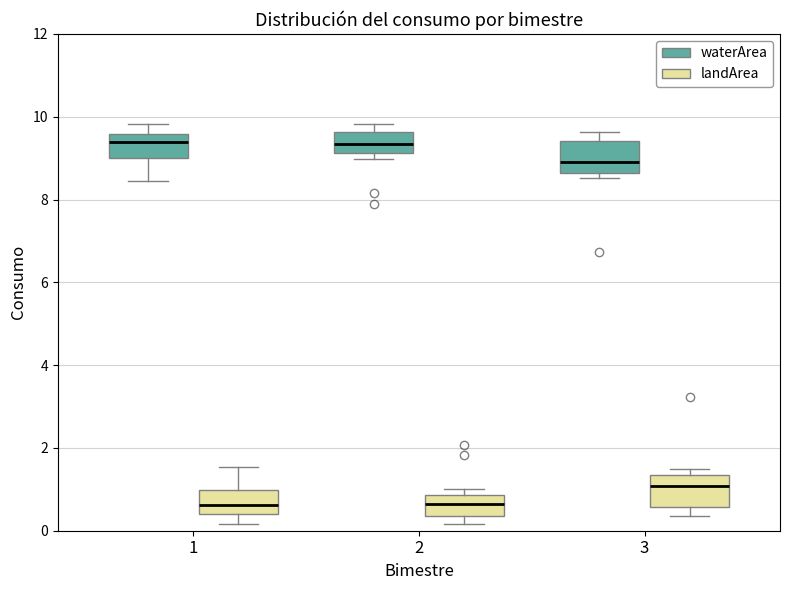

Where is the lower edge of the box for 2 (landArea) on the y-axis? The values are not printed on the chart, so give them approximately, as read against the axis.

0.4